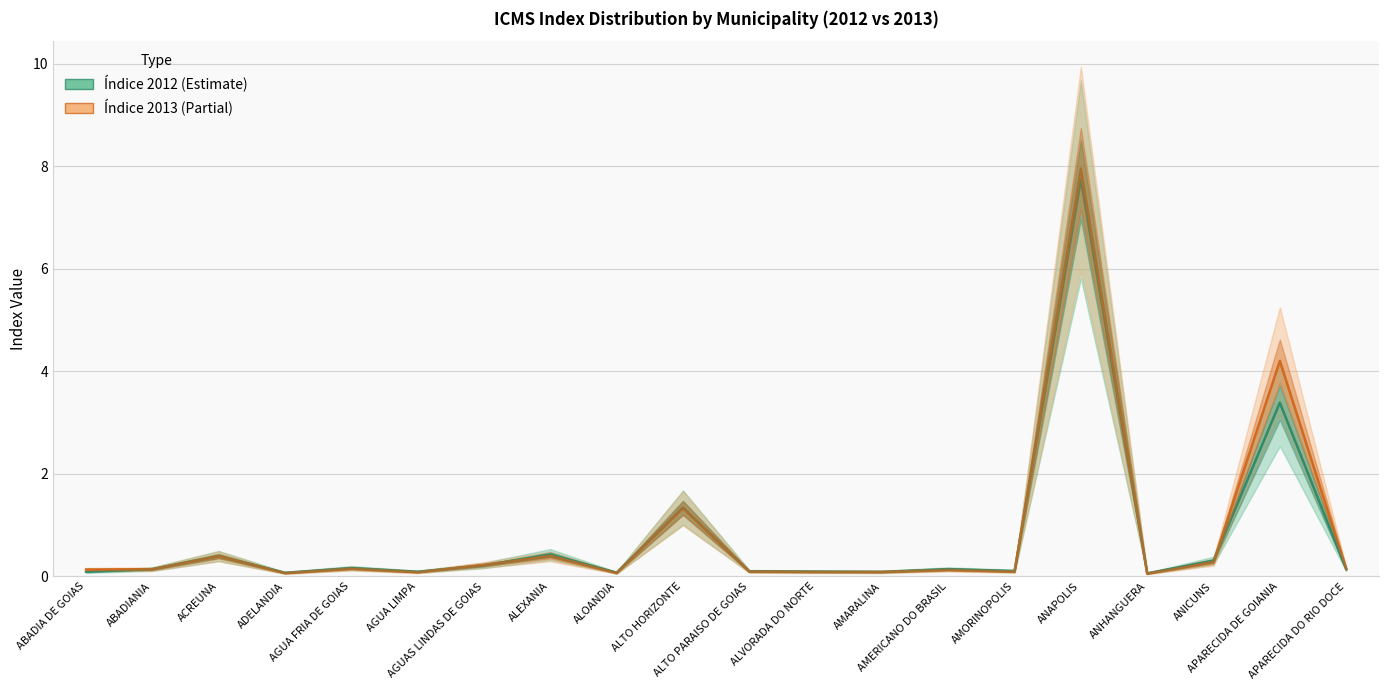

Between APARECIDA DO RIO DOCE and ANAPOLIS, which is larger?

ANAPOLIS